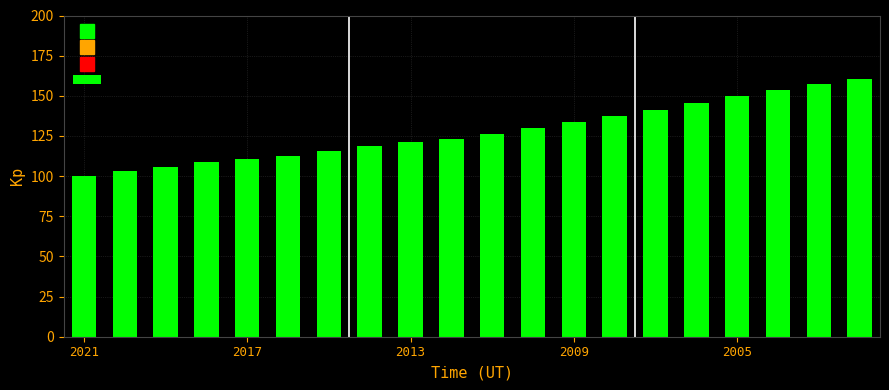

What is the smallest value displayed?

99.9